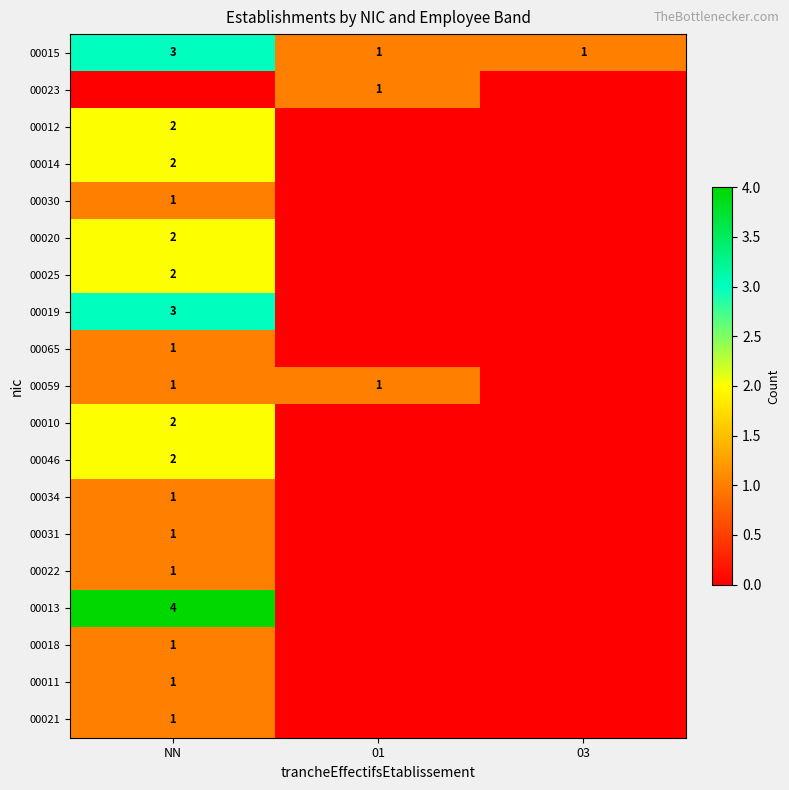

True or false: 00059 has a value of 0 at 01.

False